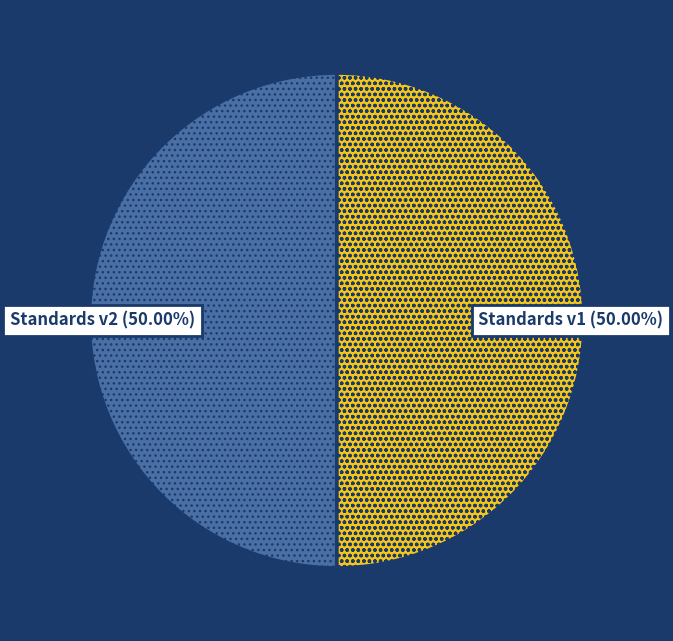

Count the number of slices in the pie.

2